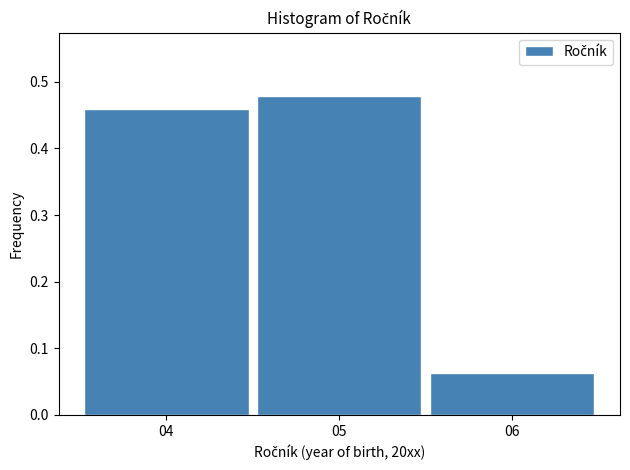

Over which range of the x-axis is the bar tallest?

4.5 to 5.5